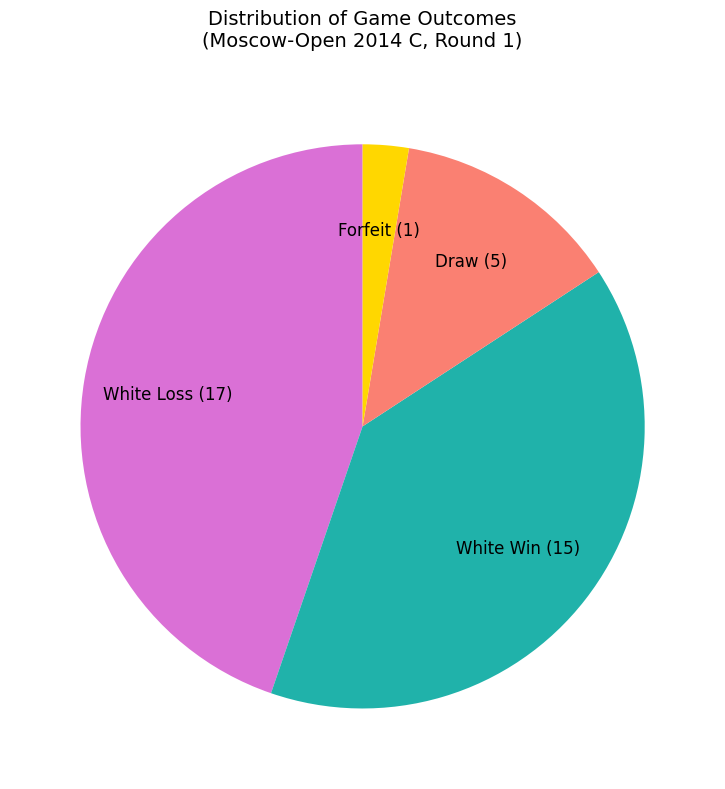

Is there any slice that represents more than half of the pie?

No